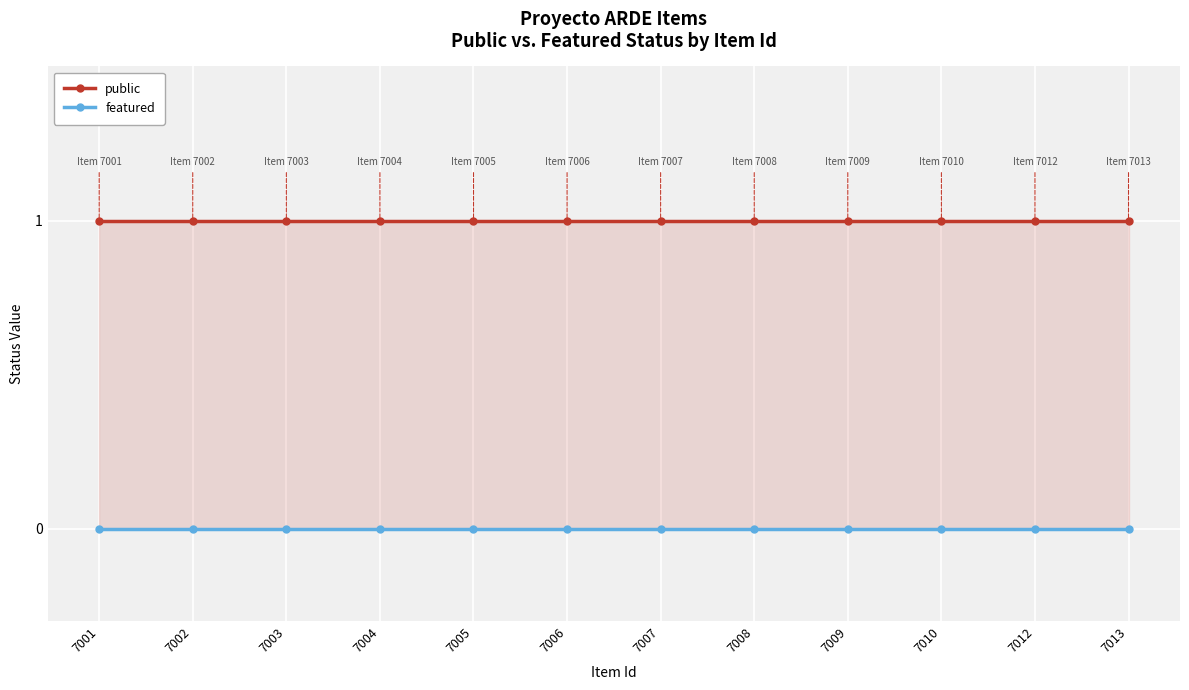

At which label is featured closest to 0?

7001